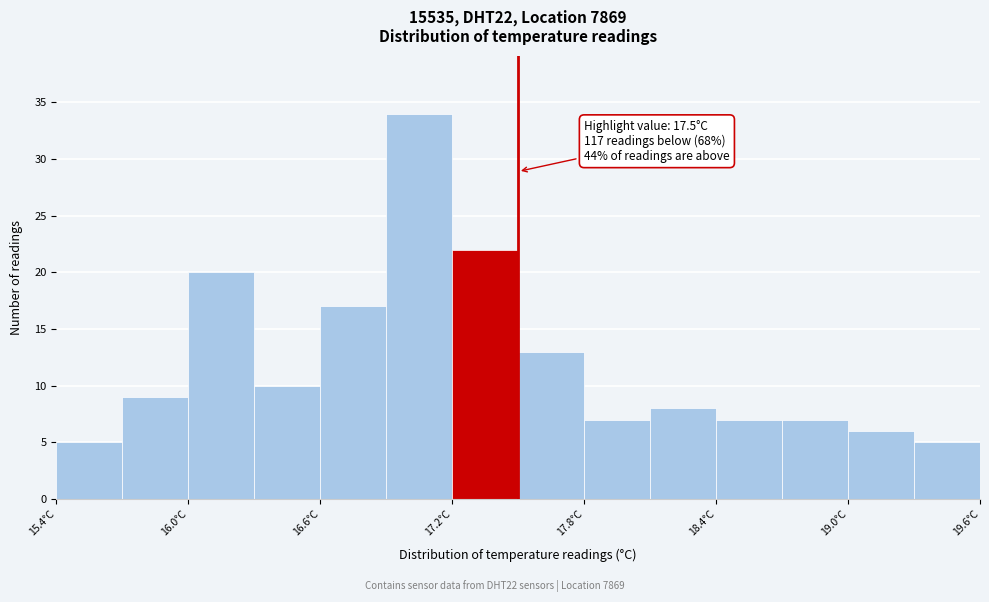

Read against the x-axis, roughly where is the centre of the tallest bar?

17.1